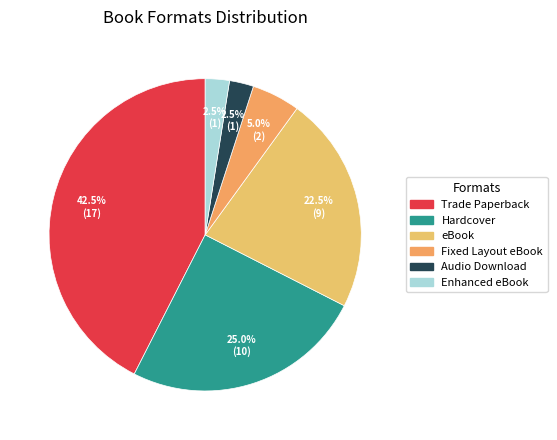

To the nearest percent, what is the difference between the largest and smallest slice percentages?

40%